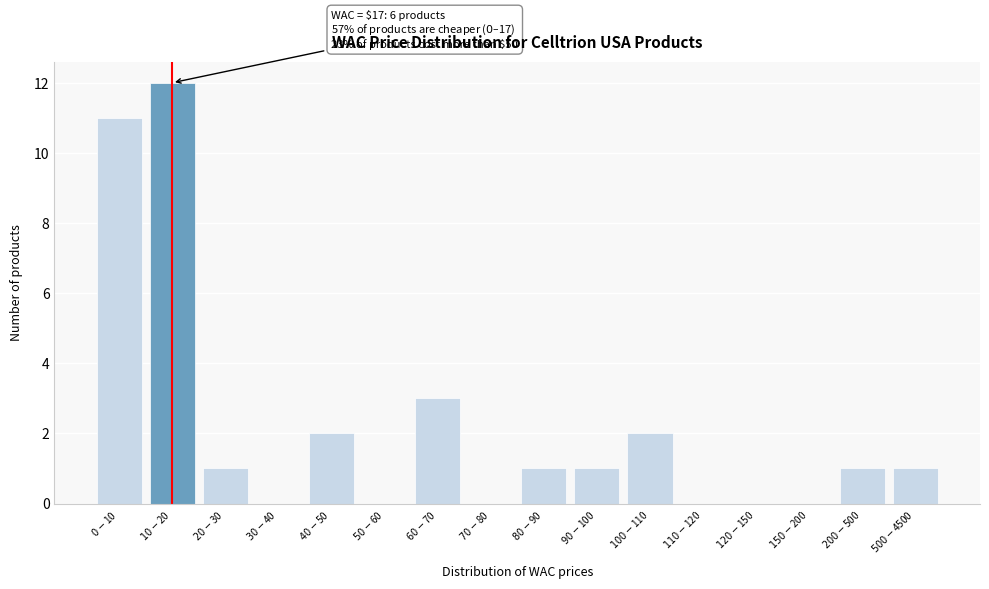

What is the sum of all values?

35